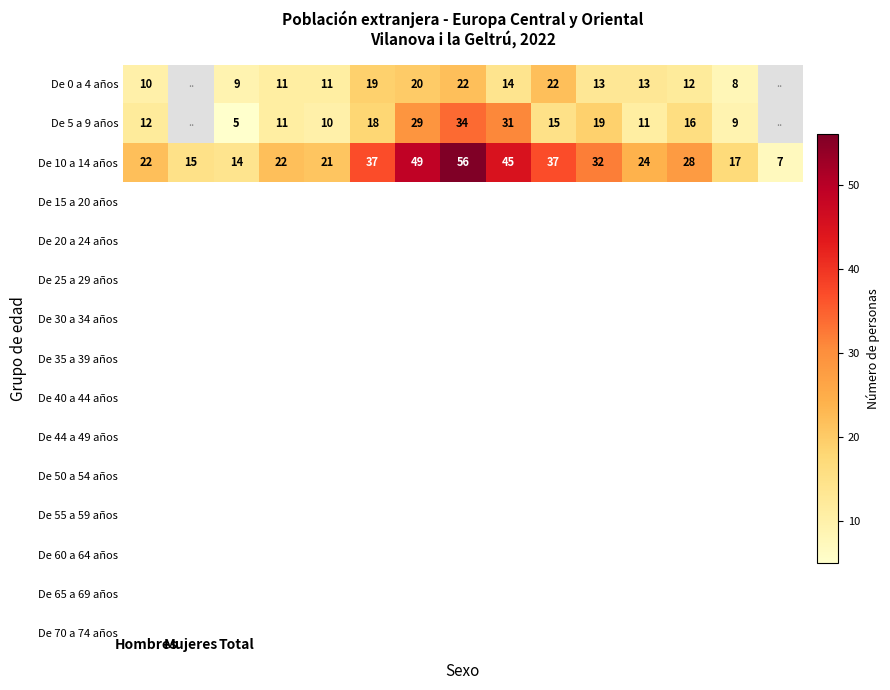

What is the minimum value for De 10 a 14 años?

7